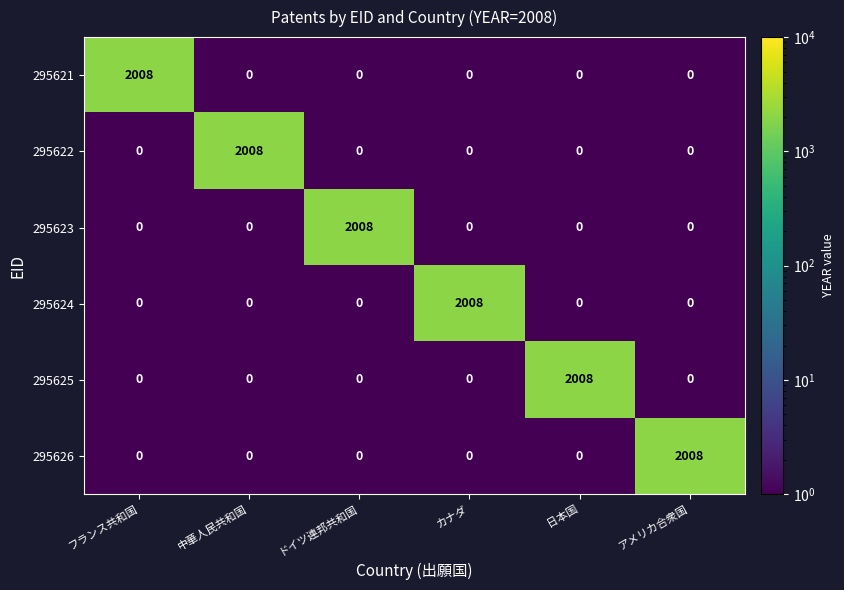

True or false: 295623 has a value of 2008 at ドイツ連邦共和国.

True